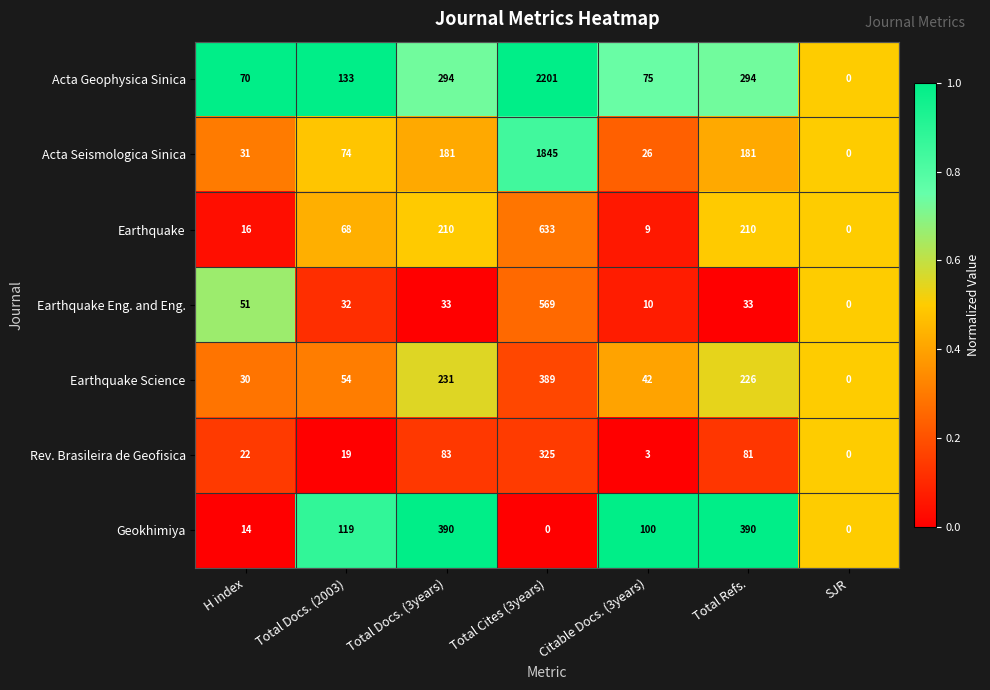

At how many categories does at least one series exceed 185?

3